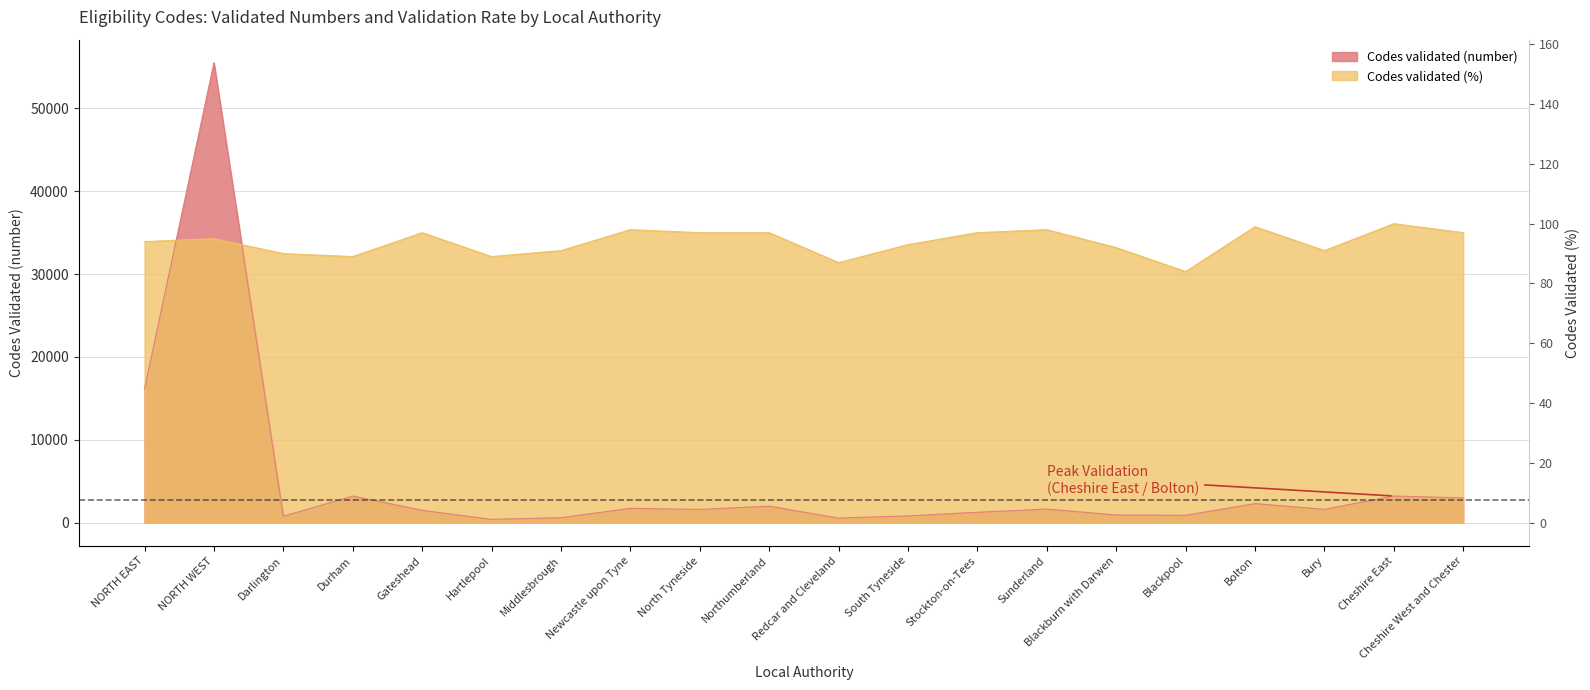

How many intersections are there between Codes validated (%) and Codes validated (number)?

2